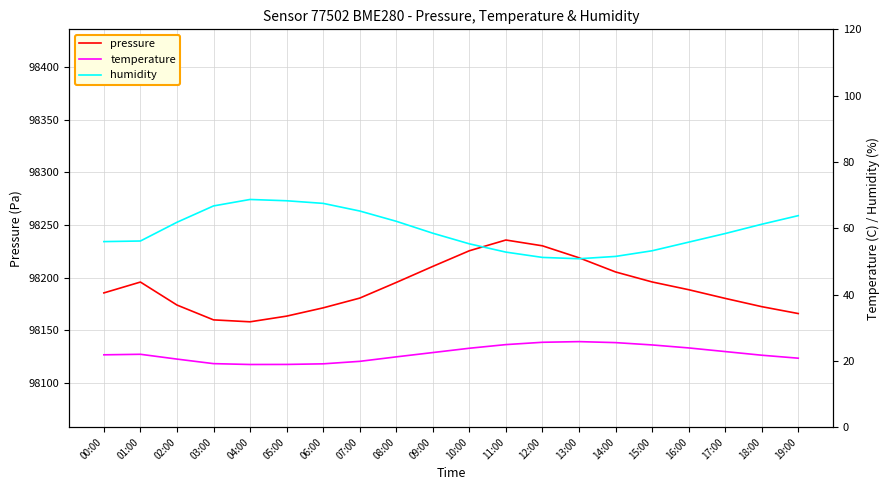

Reading right to left, extract all data points from this chart.

pressure: 19:00=98165.8	18:00=98172.4	17:00=98180.2	16:00=98188.4	15:00=98195.8	14:00=98205.3	13:00=98218.8	12:00=98230.1	11:00=98235.6	10:00=98225.4	09:00=98210.6	08:00=98195.3	07:00=98180.4	06:00=98171.2	05:00=98163.4	04:00=98158.0	03:00=98159.8	02:00=98173.9	01:00=98195.7	00:00=98185.4
temperature: 19:00=20.8	18:00=21.7	17:00=22.8	16:00=23.9	15:00=24.8	14:00=25.5	13:00=25.8	12:00=25.6	11:00=24.9	10:00=23.8	09:00=22.5	08:00=21.2	07:00=19.9	06:00=19.1	05:00=18.9	04:00=18.9	03:00=19.2	02:00=20.5	01:00=22.0	00:00=21.8
humidity: 19:00=63.8	18:00=61.2	17:00=58.4	16:00=55.8	15:00=53.2	14:00=51.5	13:00=50.8	12:00=51.2	11:00=52.8	10:00=55.3	09:00=58.5	08:00=62.1	07:00=65.2	06:00=67.5	05:00=68.3	04:00=68.7	03:00=66.7	02:00=61.8	01:00=56.1	00:00=56.0